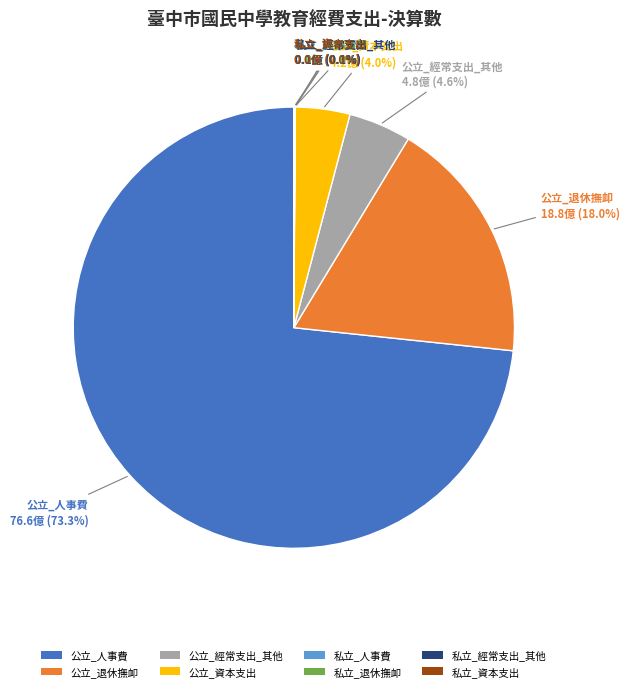

How much of the chart is everything except 公立_退休撫卹?

82.0%